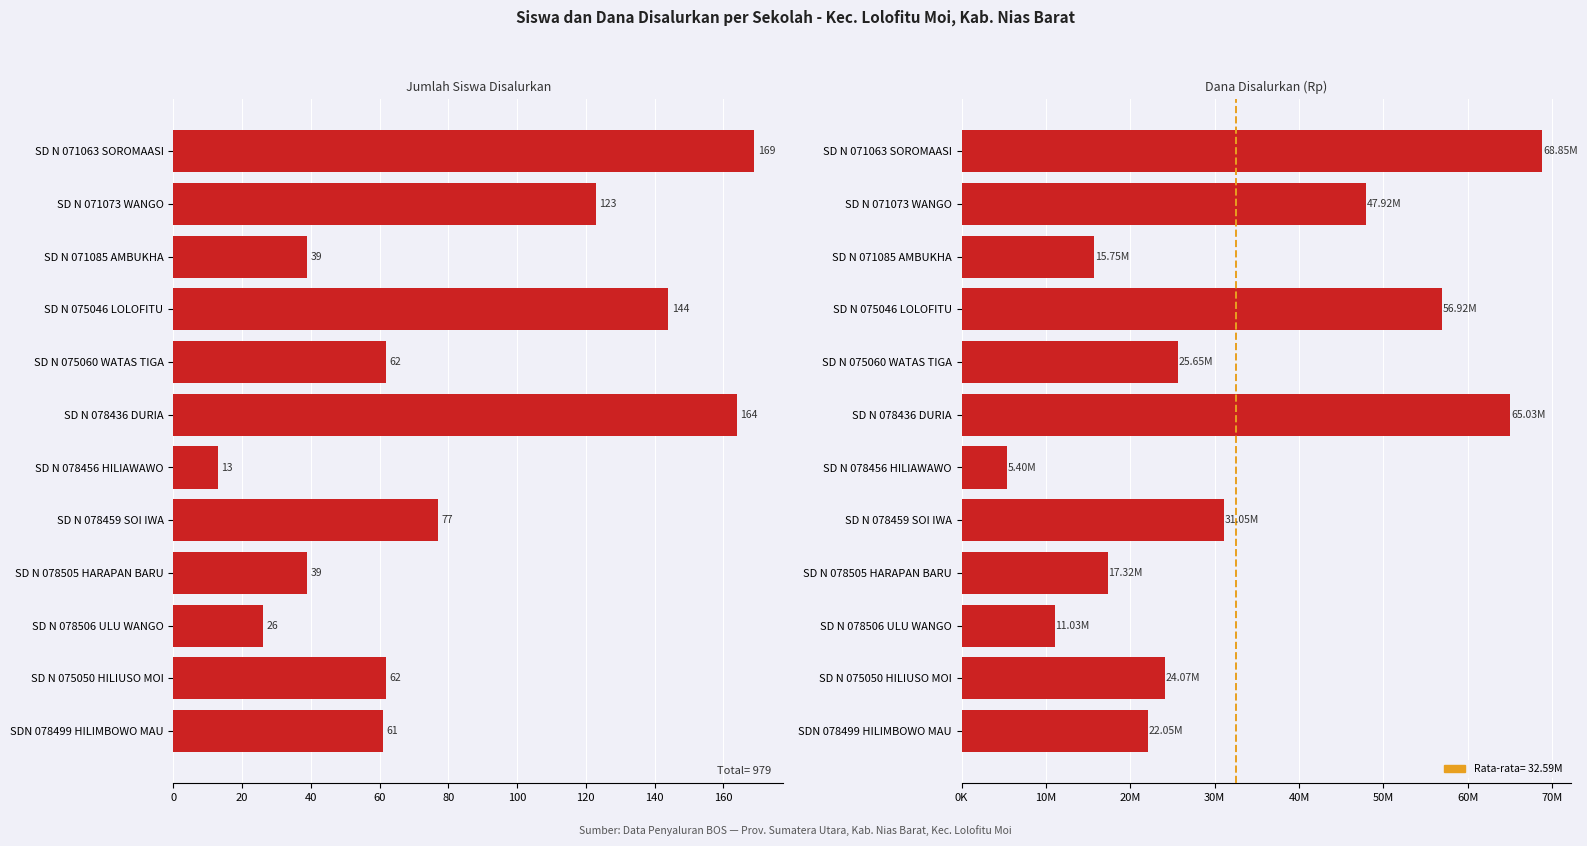

What is the maximum value shown in the chart?

68850000